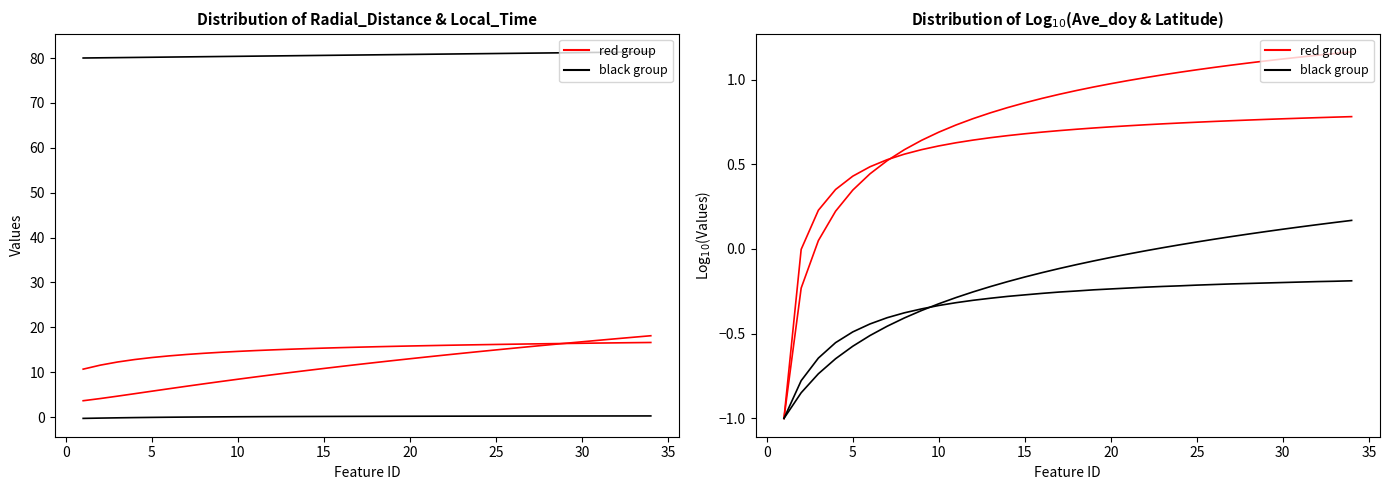

Which series has the largest range (max minus min)?

red group